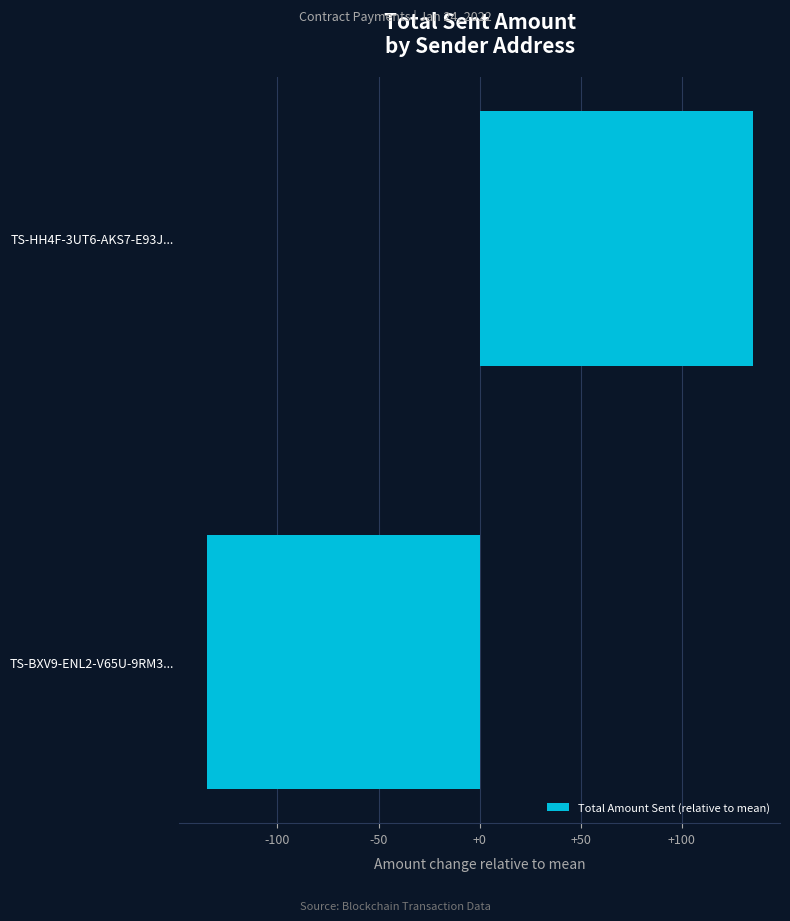

What is the minimum value shown in the chart?

-135.1